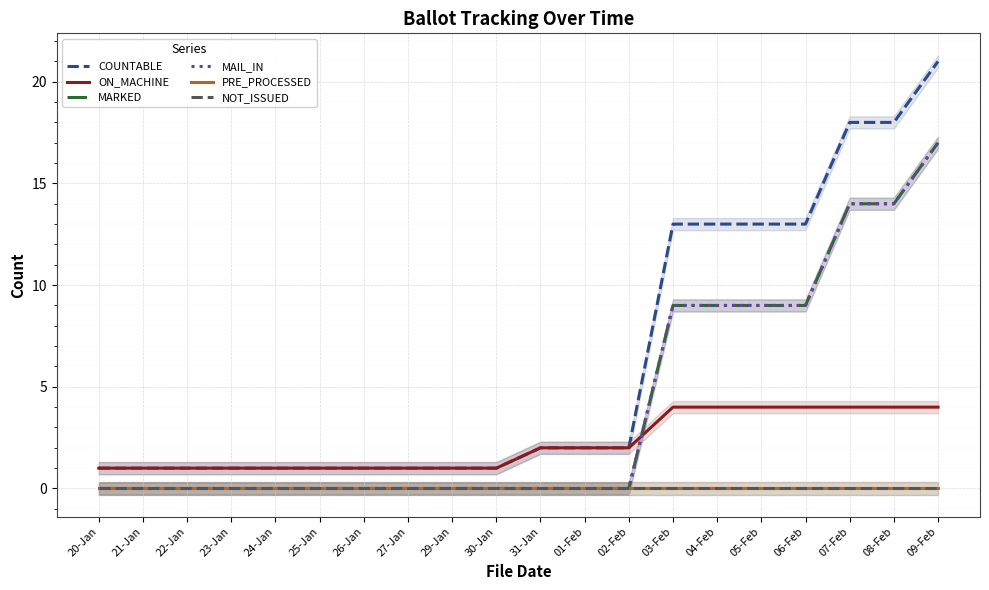

What is the difference between the highest and lowest values at 30-Jan?

1